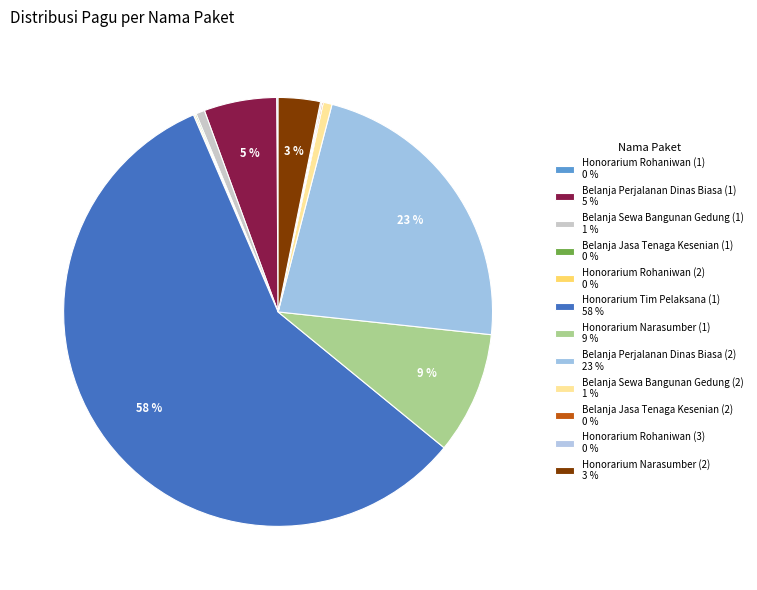

To the nearest percent, what is the difference between the Belanja Perjalanan Dinas Biasa (2) and Honorarium Tim Pelaksana (1) slice percentages?

35%